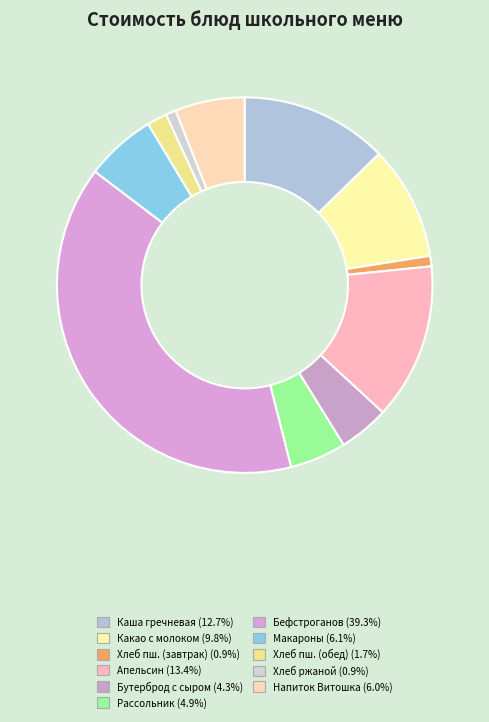

How many segments does this pie chart have?

11